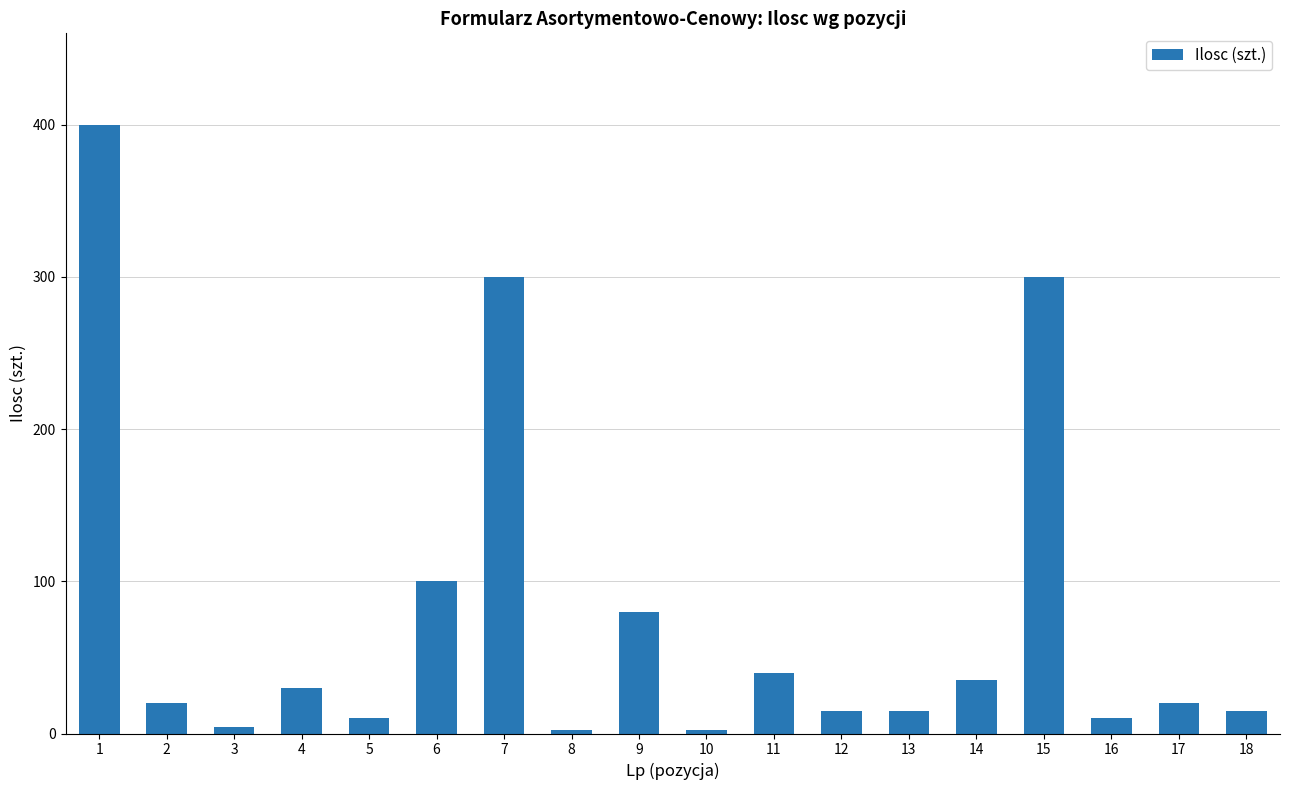

How many data points are less than 20?

8